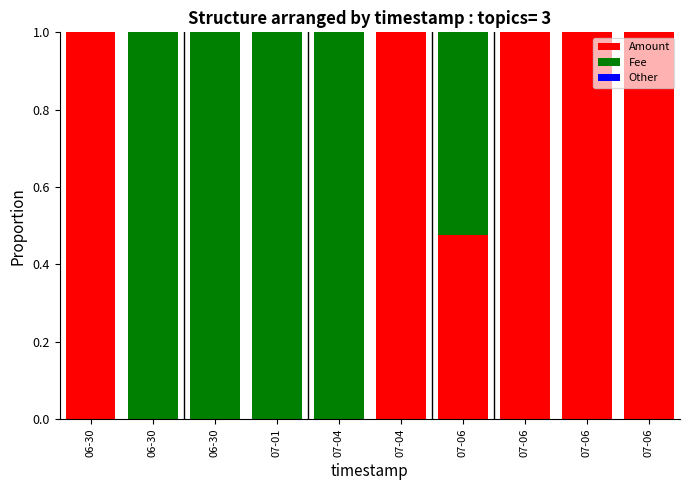

At how many categories does at least one series exceed 0?

10